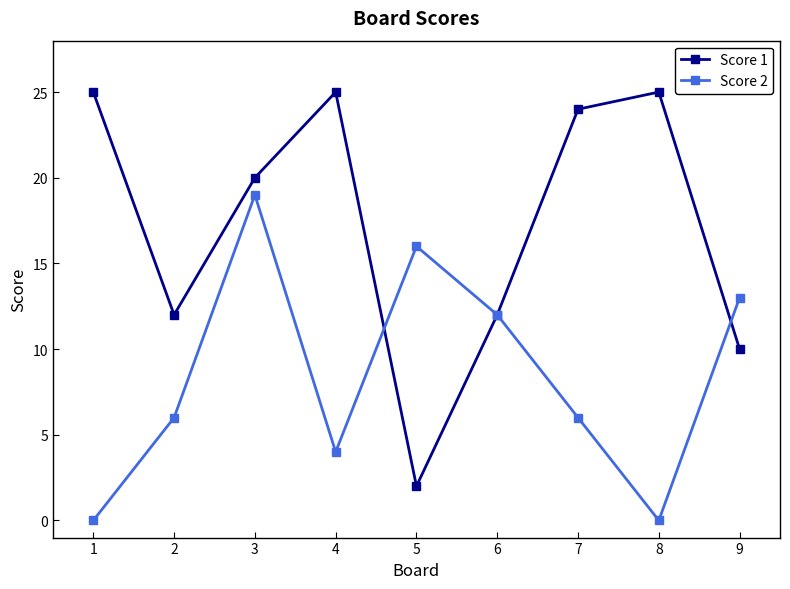

Between which two adjacent categories do Score 1 and Score 2 first intersect?

4 and 5